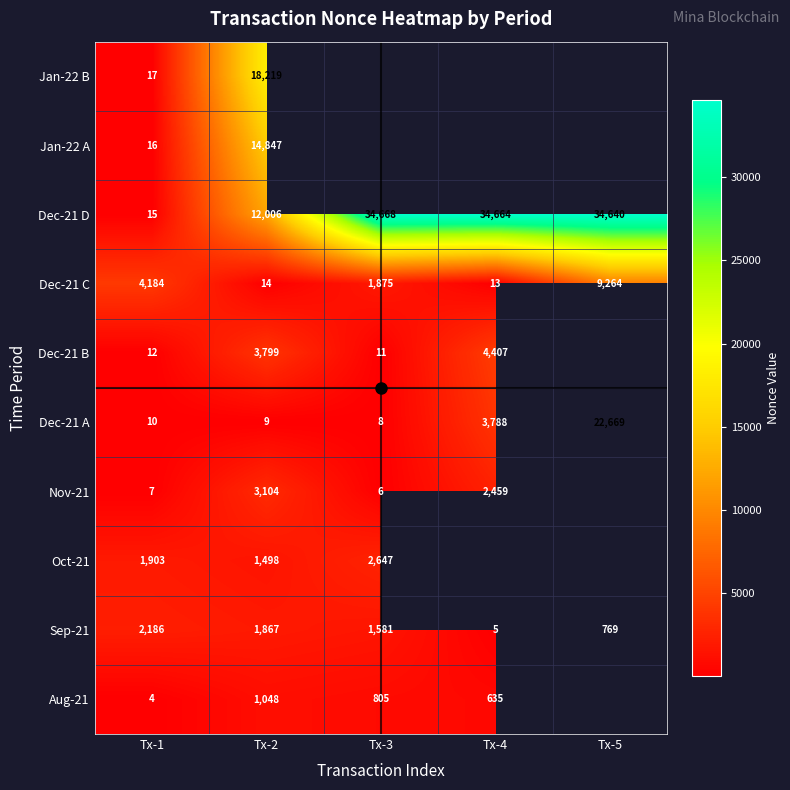

What is the spread (max minus min) of values at Tx-1?

4180